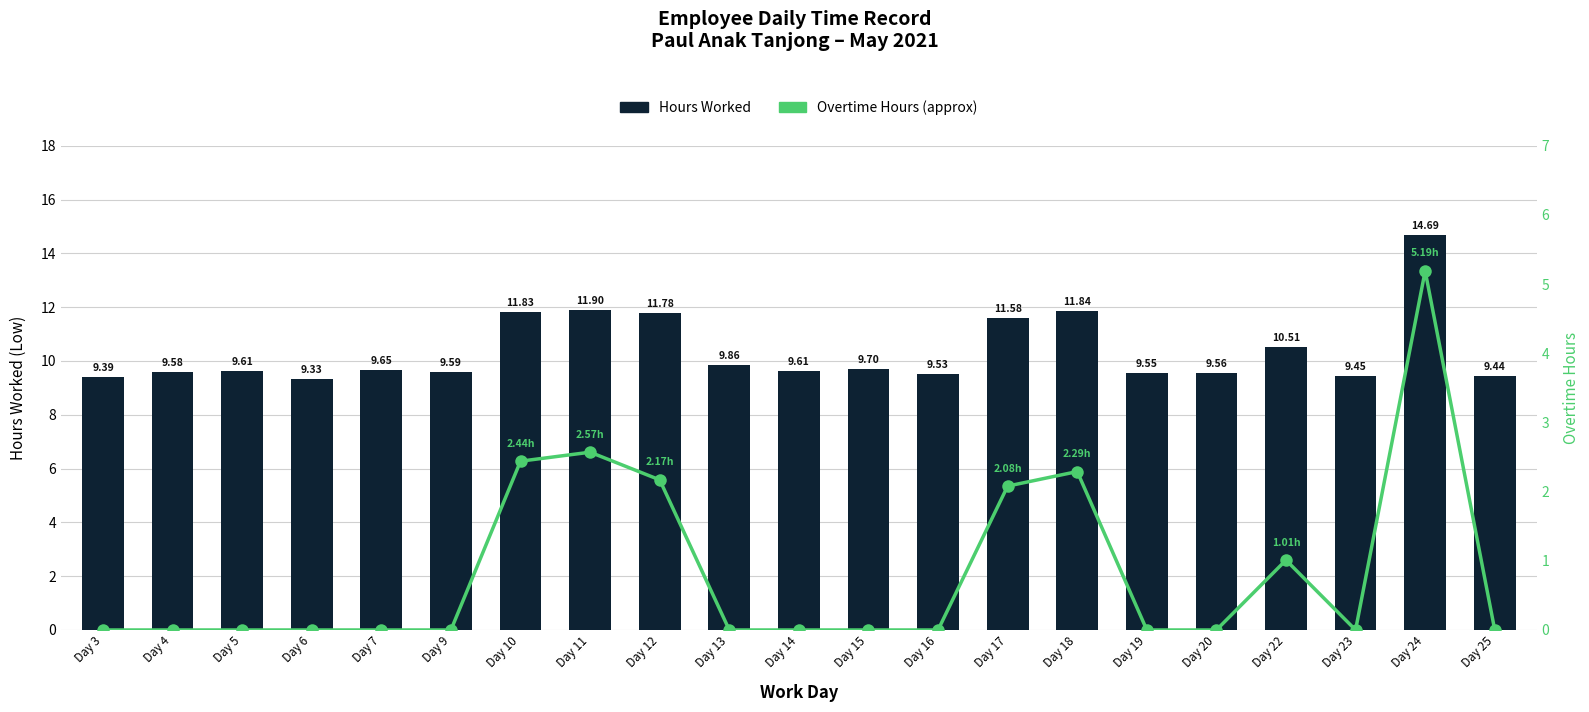

Reading left to right, extract all data points from this chart.

Hours Worked: 9.4	9.6	9.6	9.3	9.7	9.6	11.8	11.9	11.8	9.9	9.6	9.7	9.5	11.6	11.8	9.6	9.6	10.5	9.4	14.7	9.4
Overtime Hours (approx): 0.0	0.0	0.0	0.0	0.0	0.0	2.4	2.6	2.2	0.0	0.0	0.0	0.0	2.1	2.3	0.0	0.0	1.0	0.0	5.2	0.0